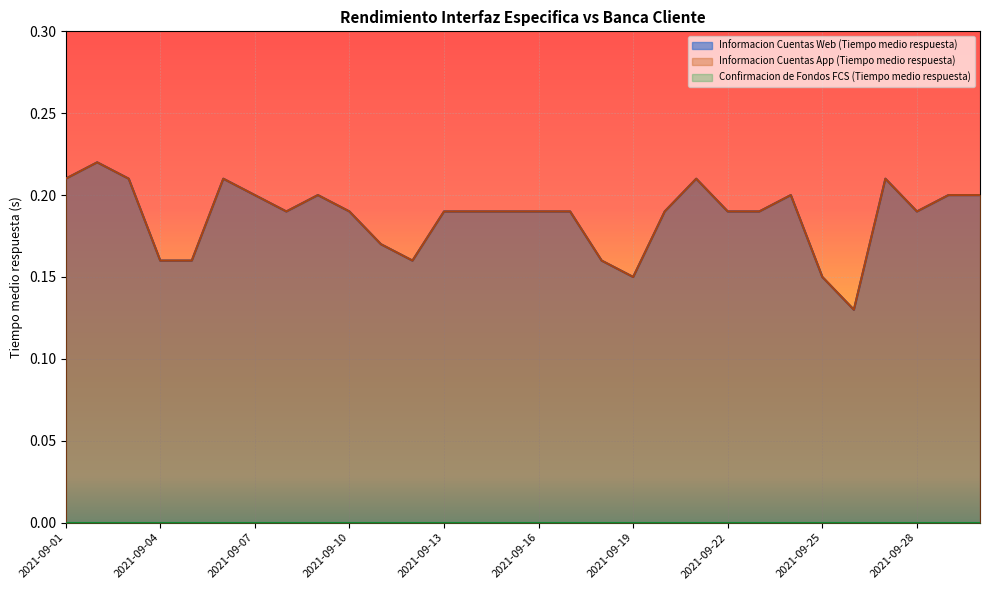

Does the chart display data point markers on the line(s)?

No